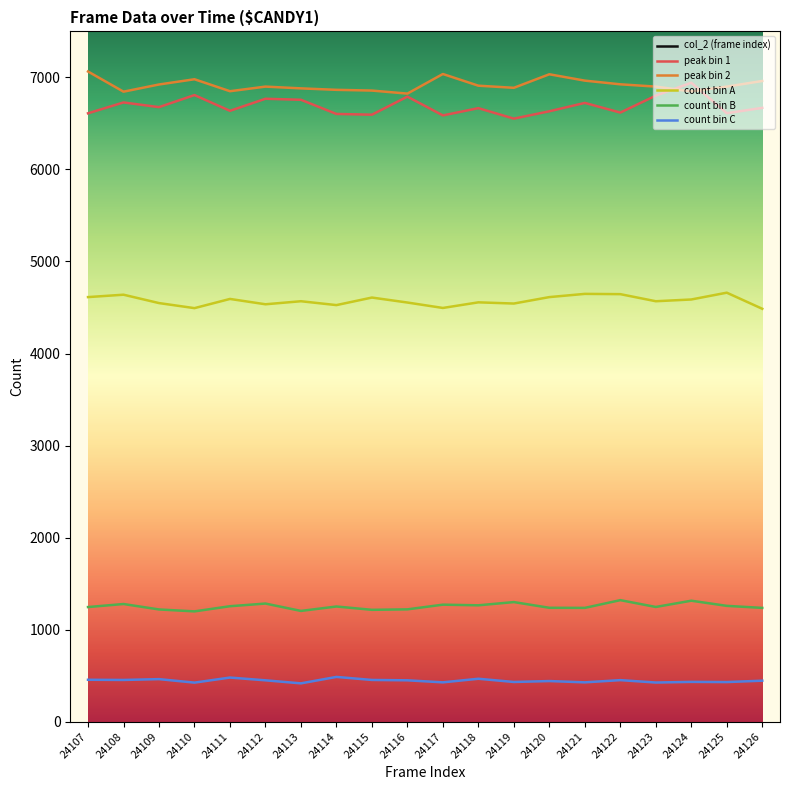

What is the sum of the count bin C values at 24121 and 24126?

872